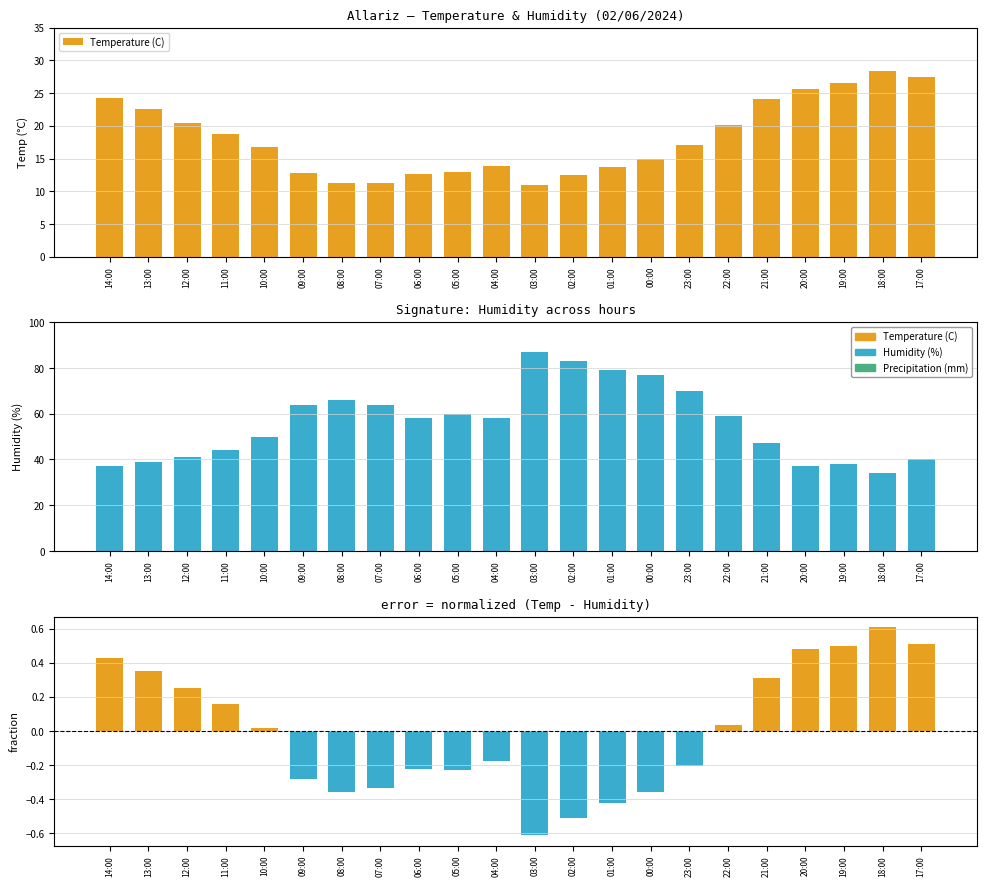

How many bars are there in total?

88